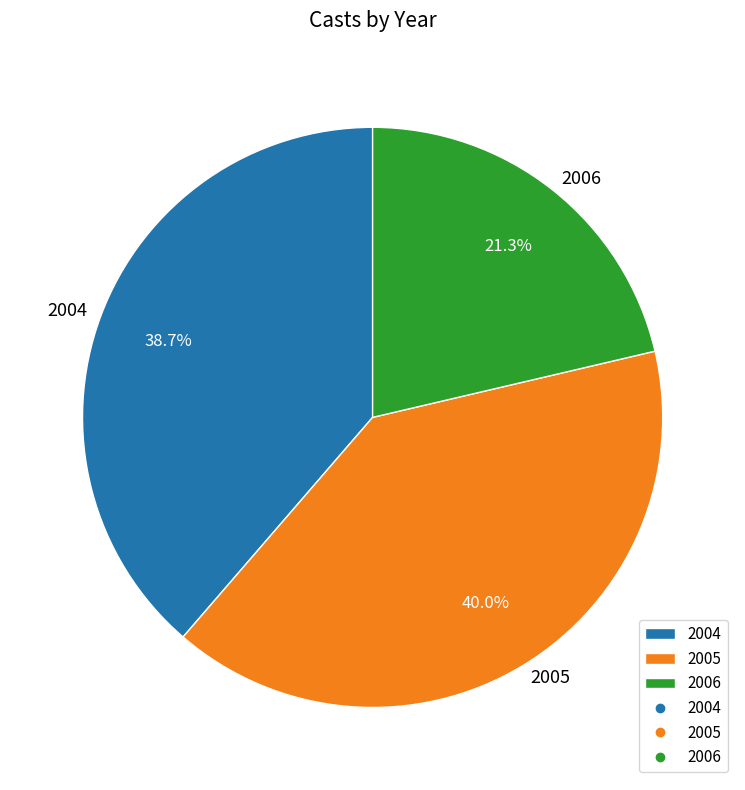

To the nearest percent, what percentage of the pie is 2005?

40%